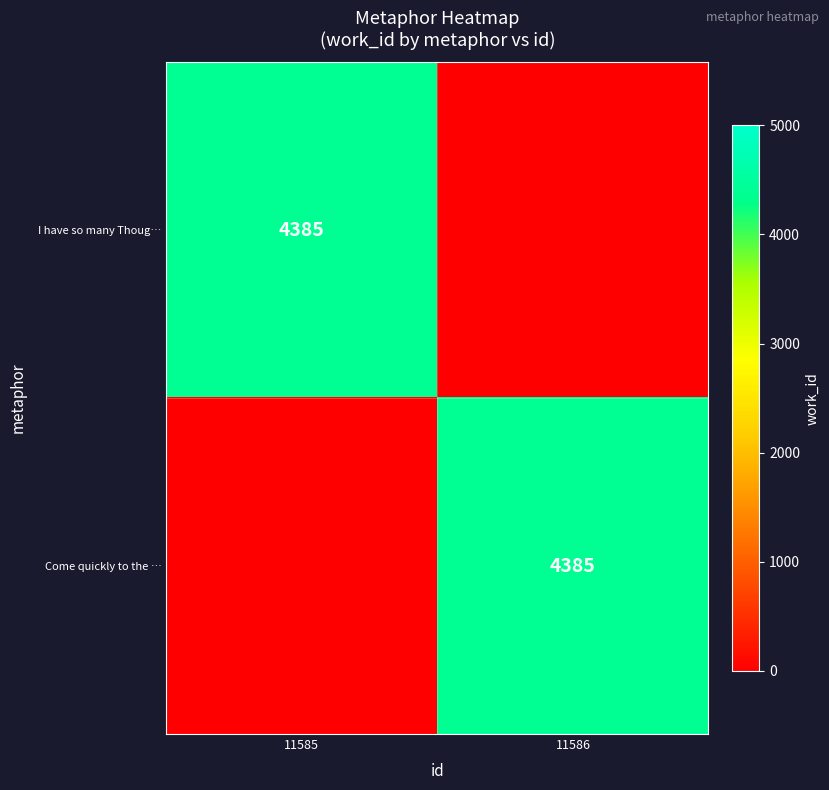

True or false: I have so many Thoug… has a value of 4385 at 11585.

True